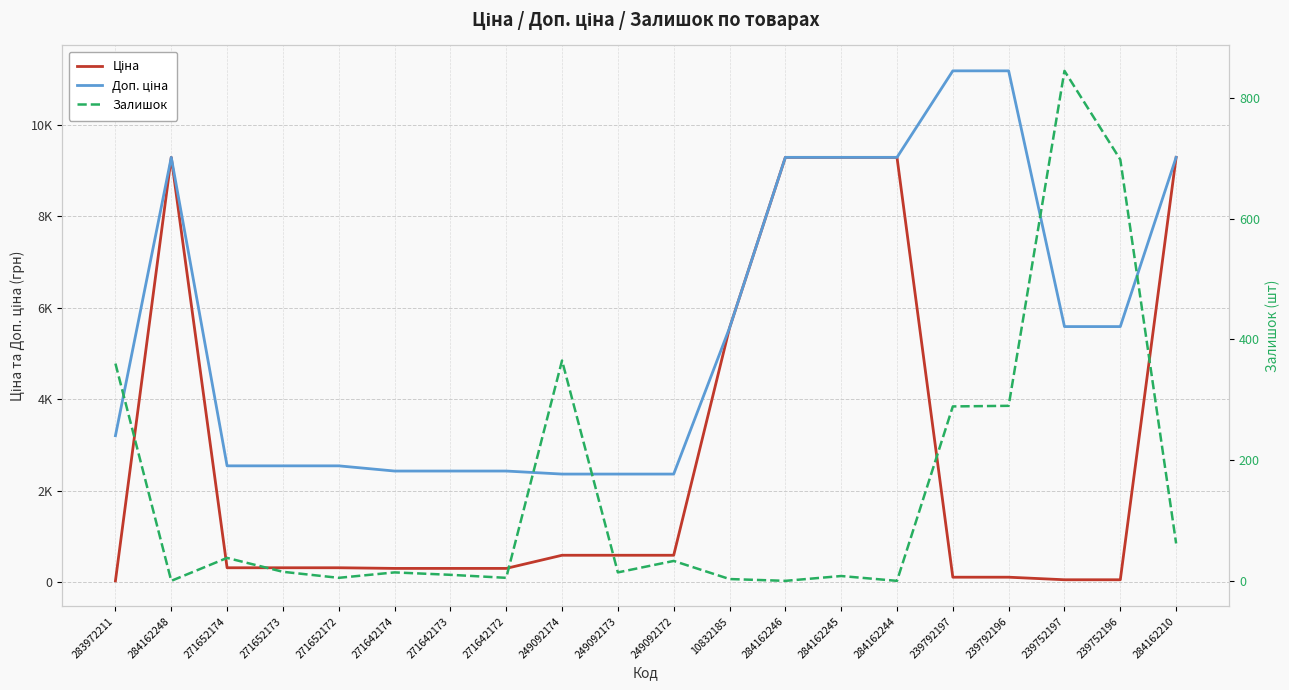

What is the total value across all series at 284162244?

18580.9